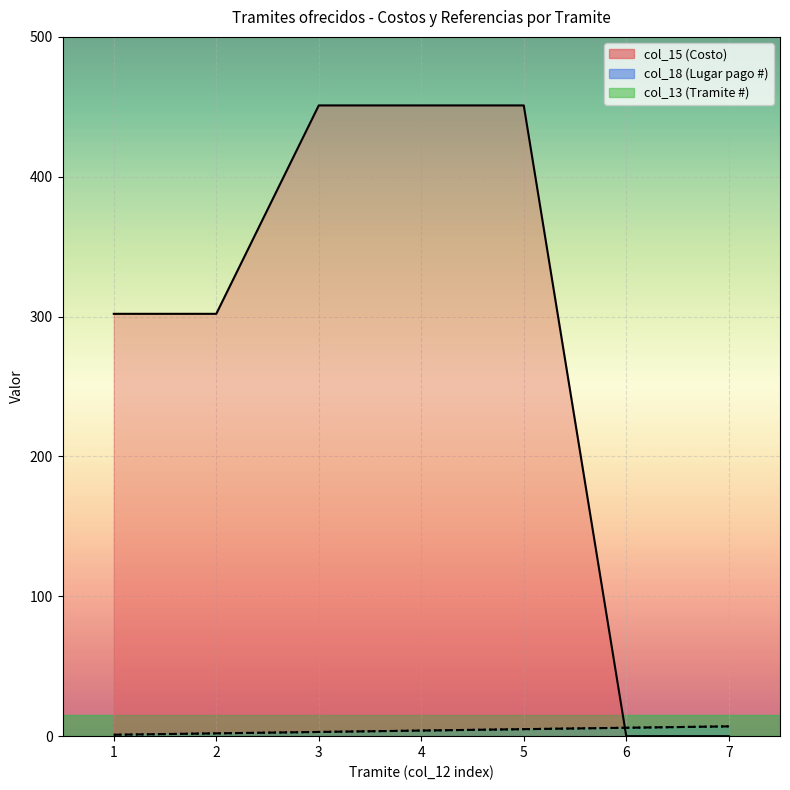

How many lines are shown in the chart?

3